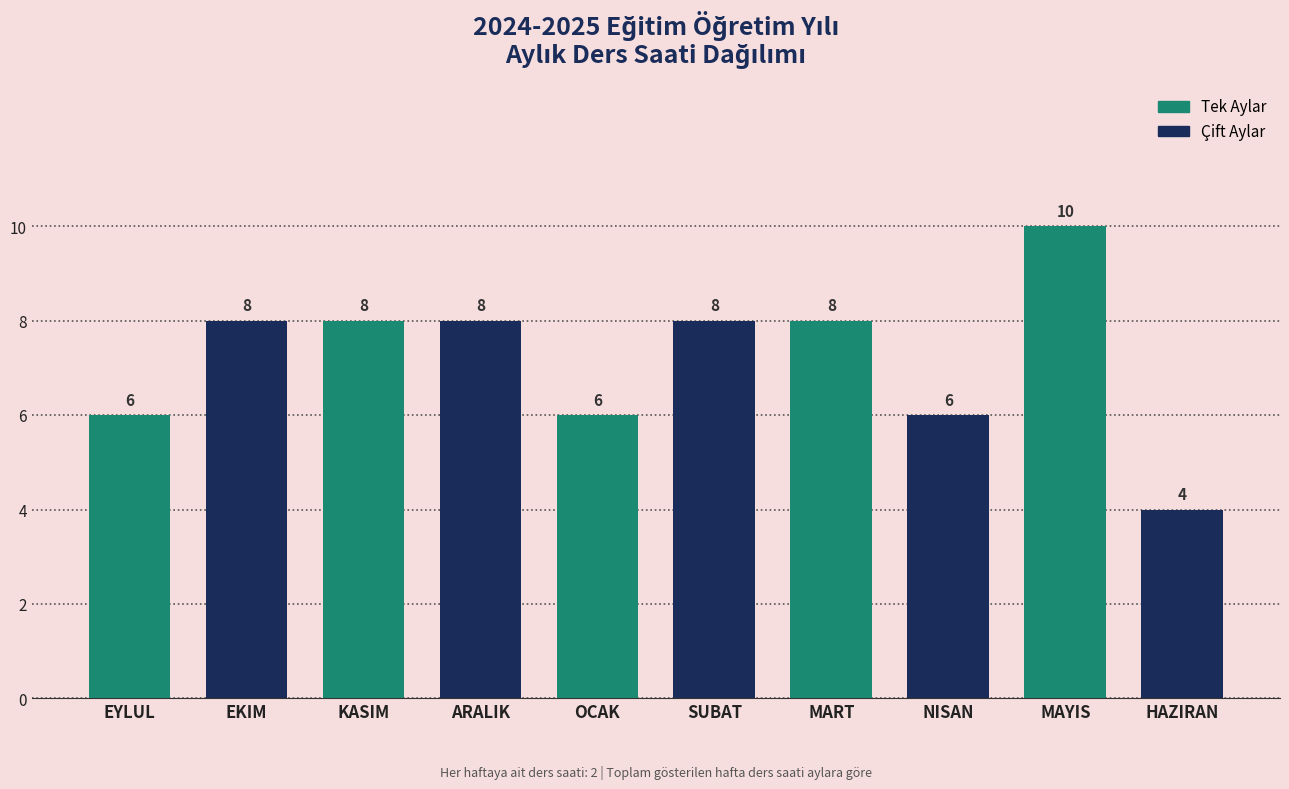

Reading left to right, list all the values displayed in this chart.

EYLUL=6	EKIM=8	KASIM=8	ARALIK=8	OCAK=6	SUBAT=8	MART=8	NISAN=6	MAYIS=10	HAZIRAN=4